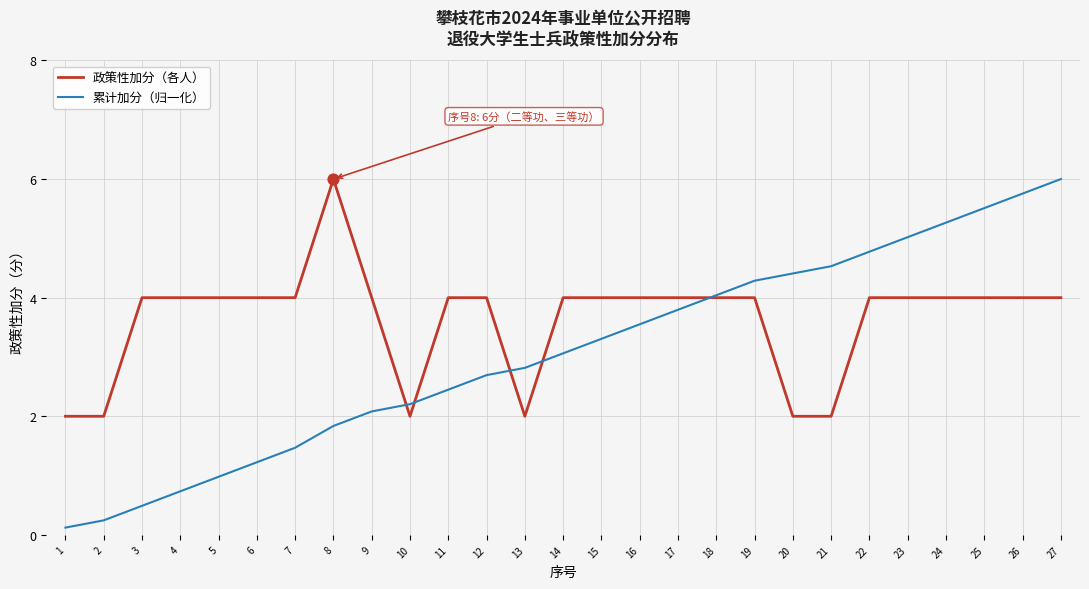

What are all the series names shown in the legend?

政策性加分（各人）, 累计加分（归一化）